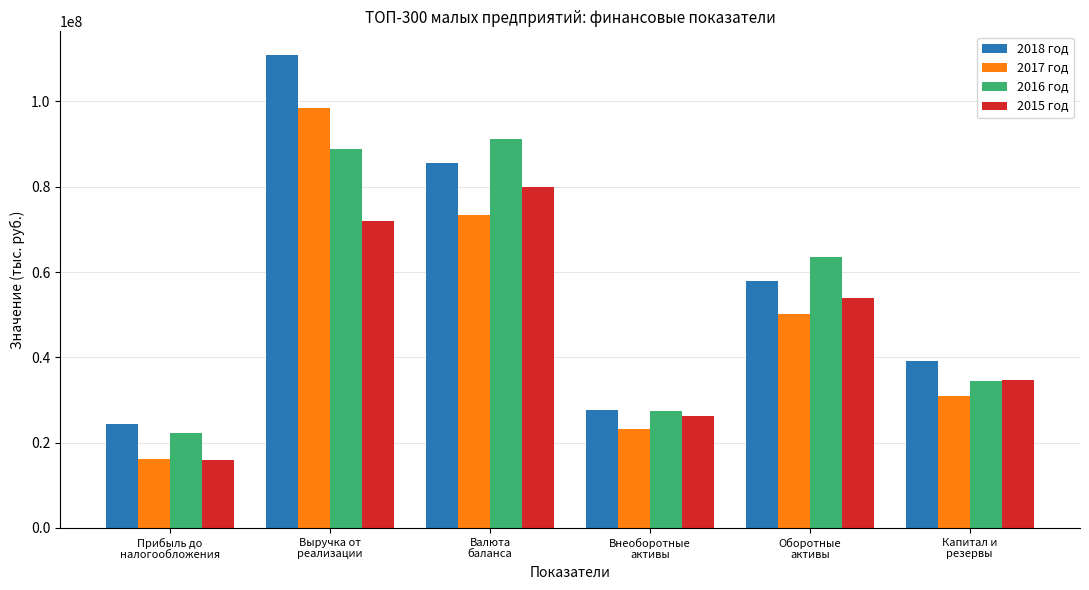

What is the sum of the 2018 год values at Капитал и
резервы and Валюта
баланса?

124641790